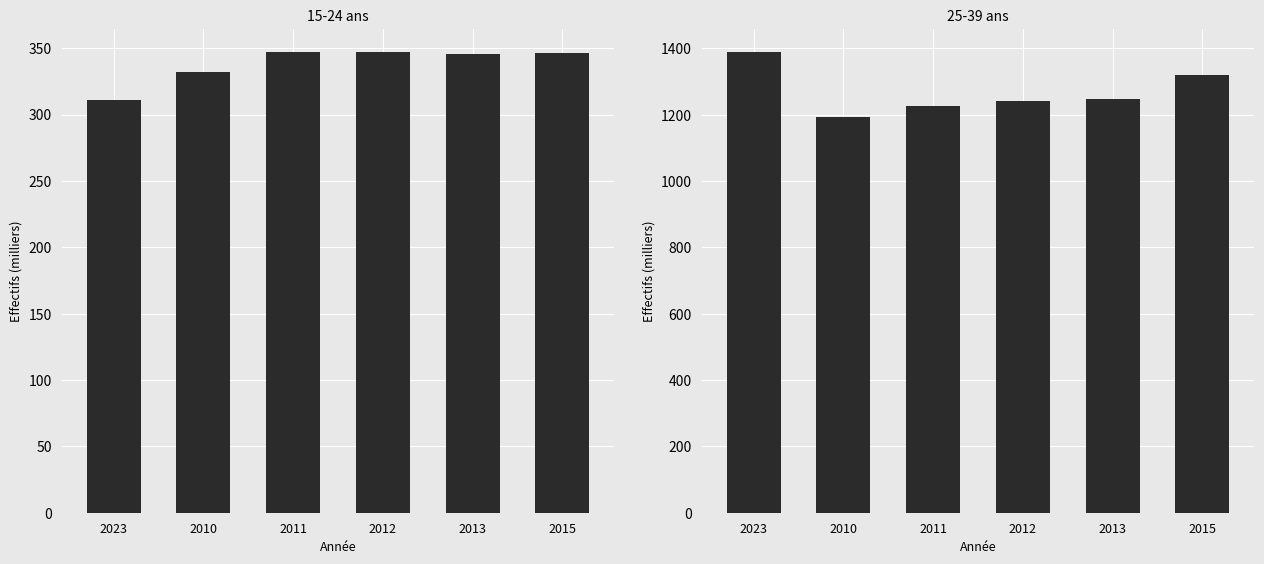

What is the difference between the highest and lowest values at 2010?

862.0